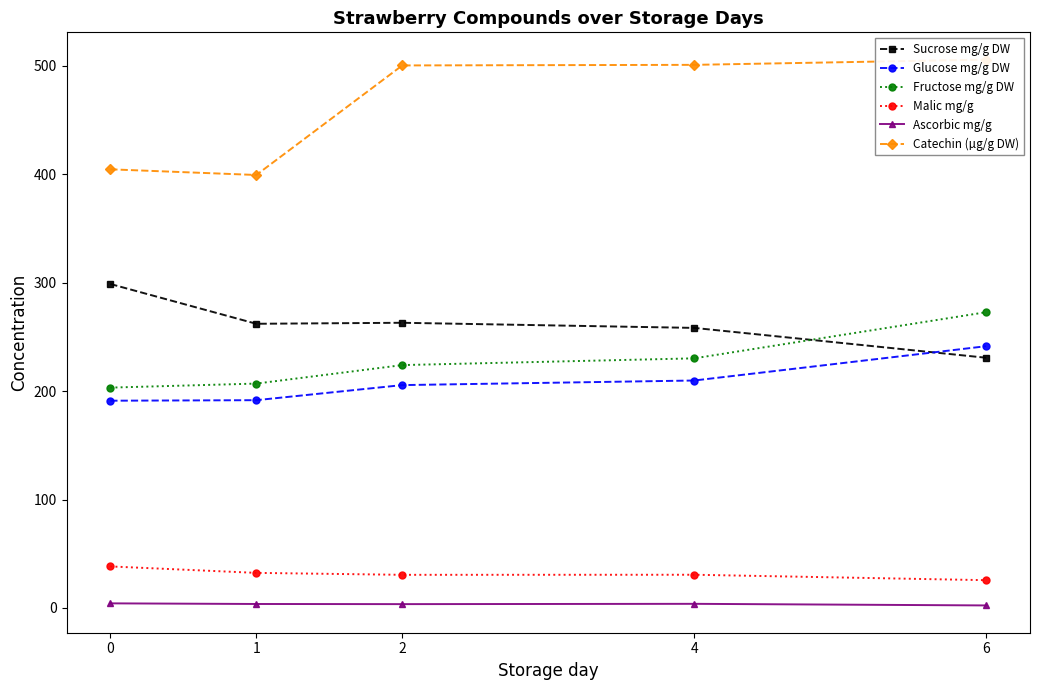

True or false: Glucose mg/g DW has a value of 301.1 at 2.

False